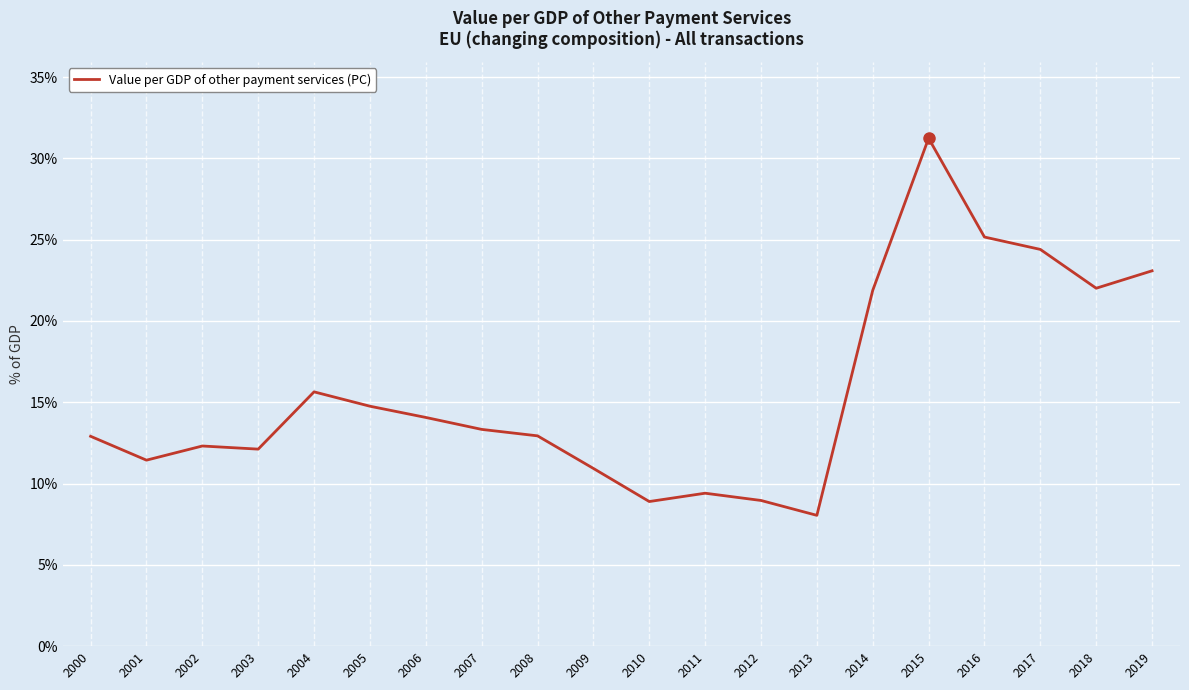

What is the difference between the values at 2017 and 2010?

15.5